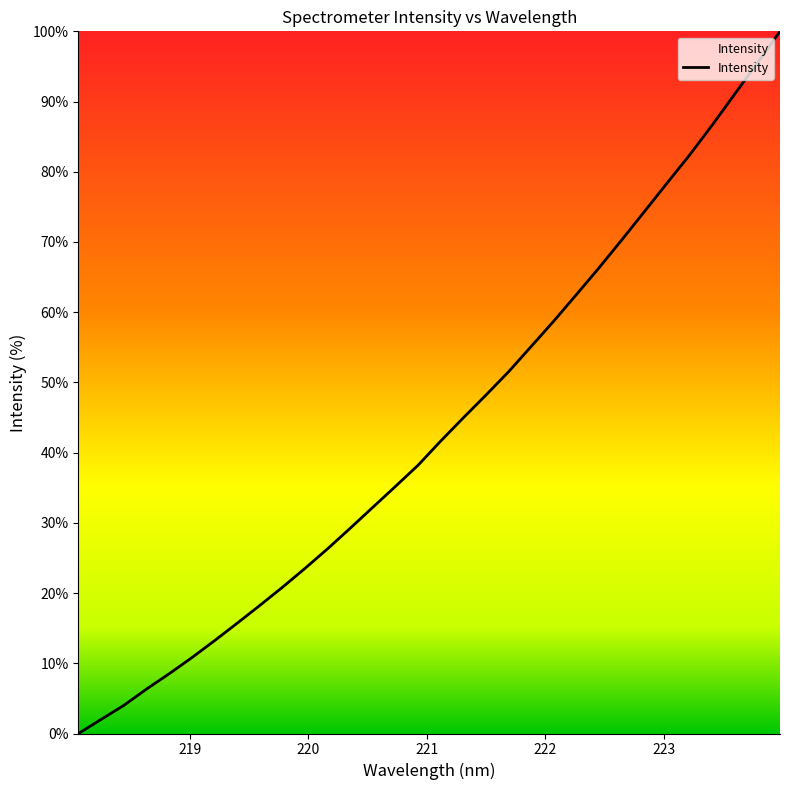

What is the difference between the maximum and minimum values?

100.0